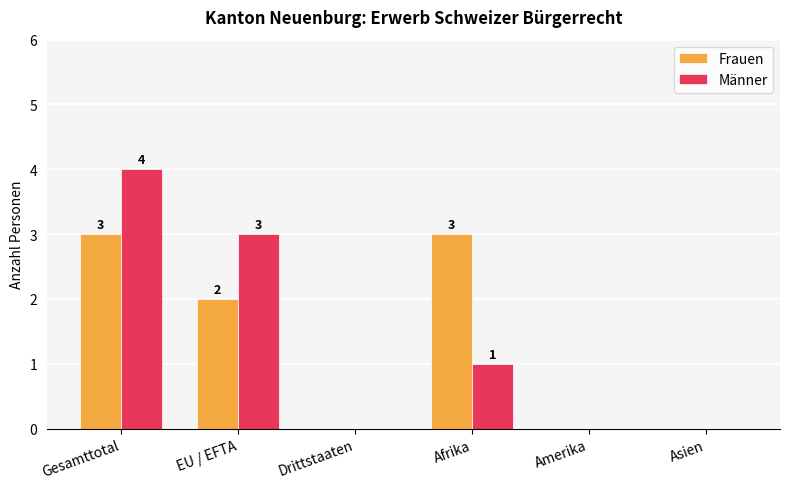

The value of Frauen at Gesamttotal is 3. True or false?

True